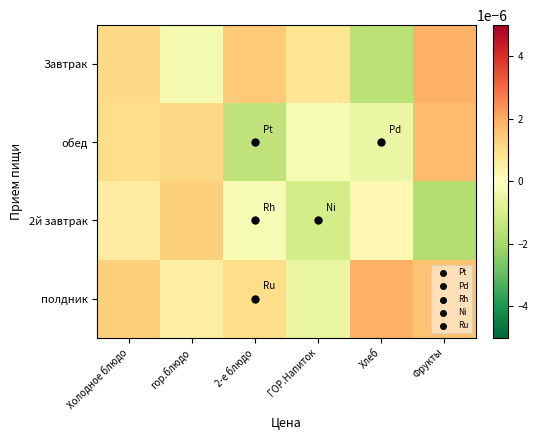

At which category is the sum across all series the highest?

Холодное блюдо